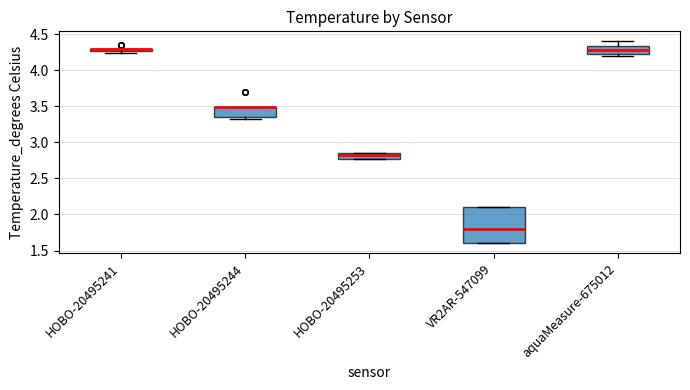

Where is the lower edge of the box for HOBO-20495253 on the y-axis? The values are not printed on the chart, so give them approximately, as read against the axis.

2.75